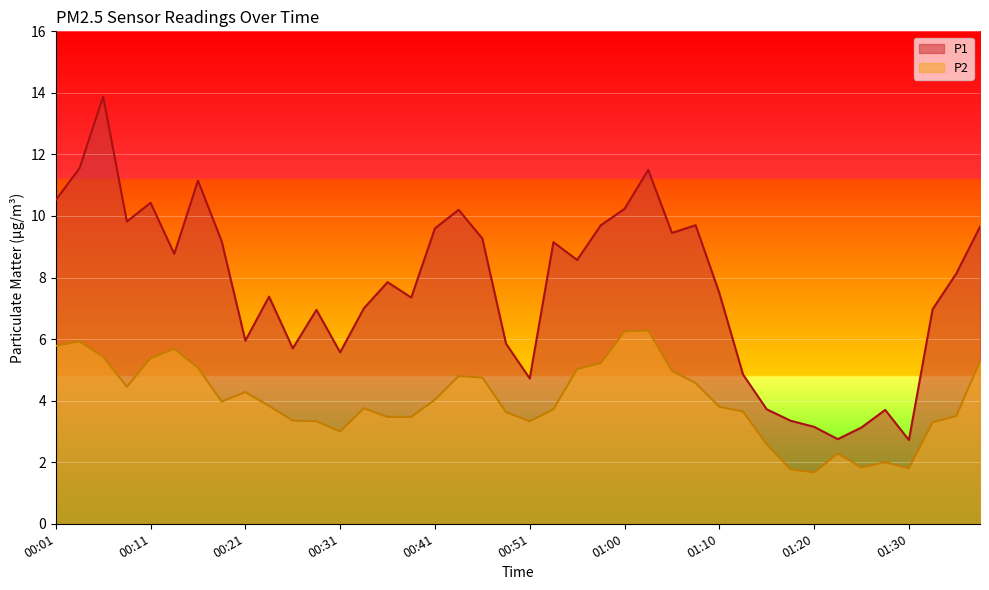

How many values in the P1 series are below 8?

20